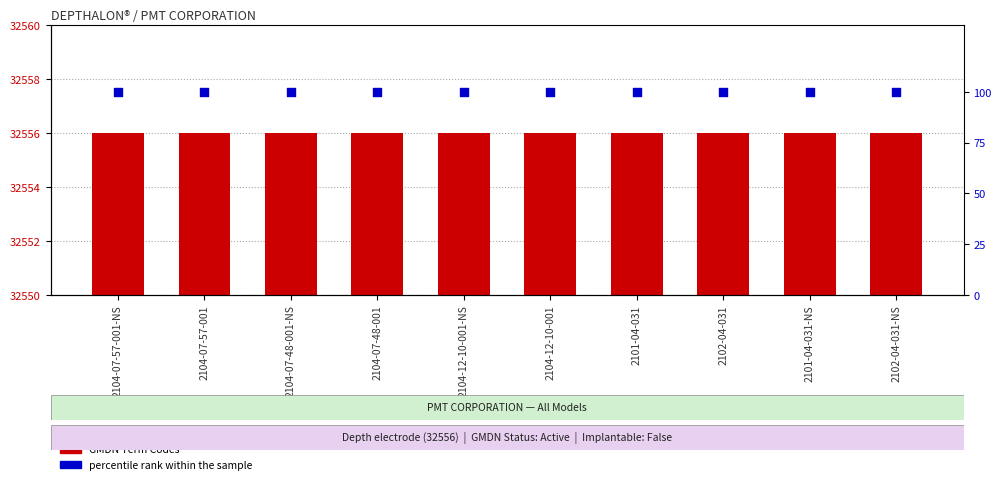

What is the total value across all series at 2101-04-031?

32656